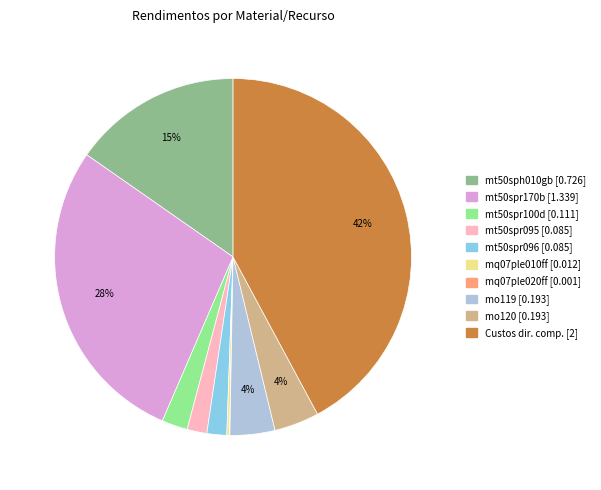

Is there a majority slice in this chart?

No